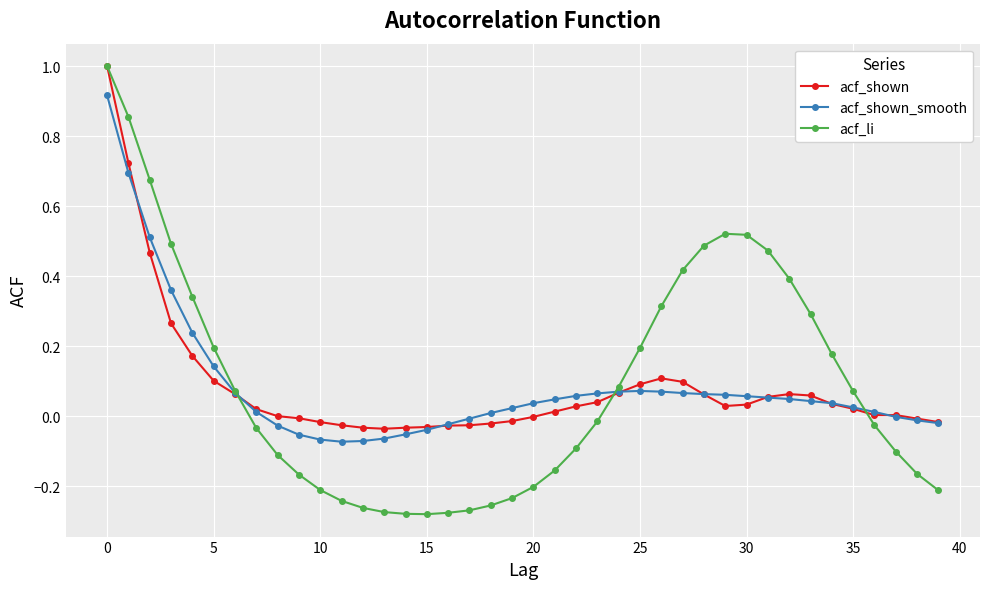

Which series has the largest range (max minus min)?

acf_li